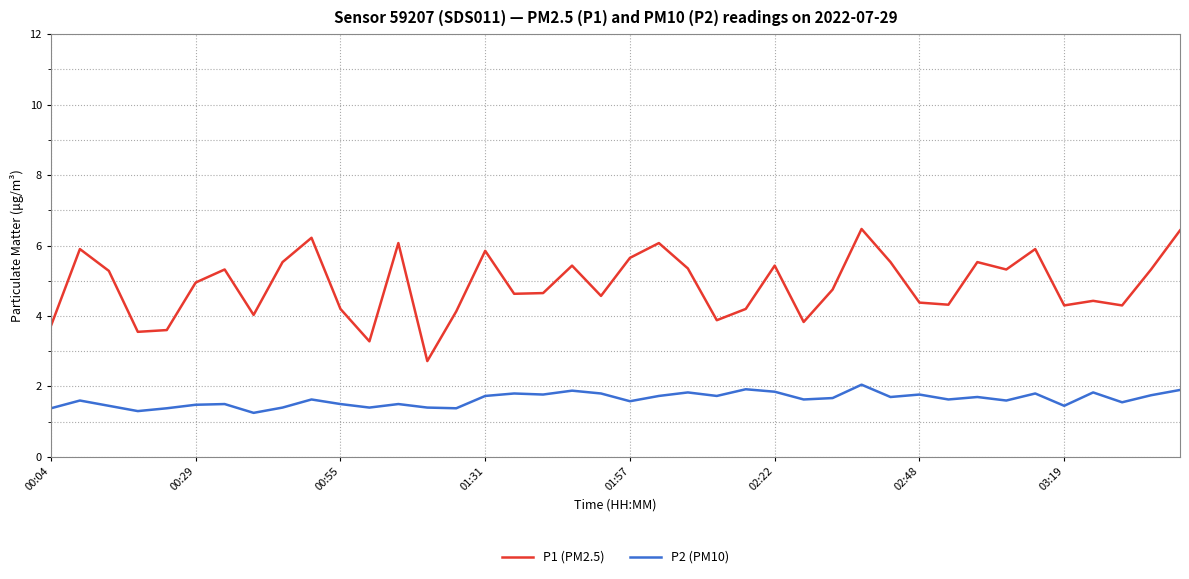

List the series in order of their peak value, lowest first.

P2 (PM10), P1 (PM2.5)